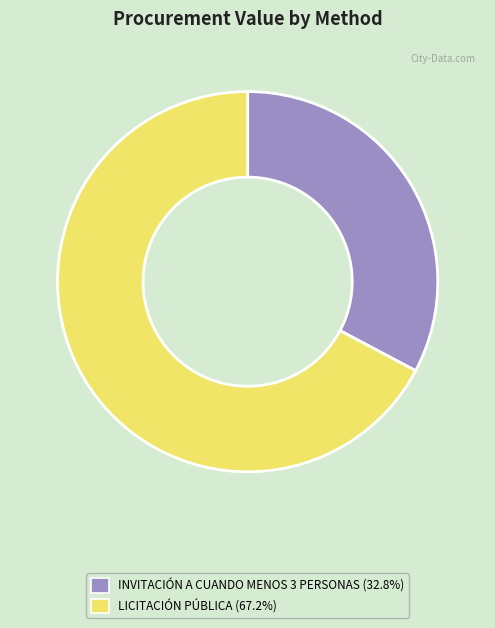

Does any single category account for the majority?

Yes